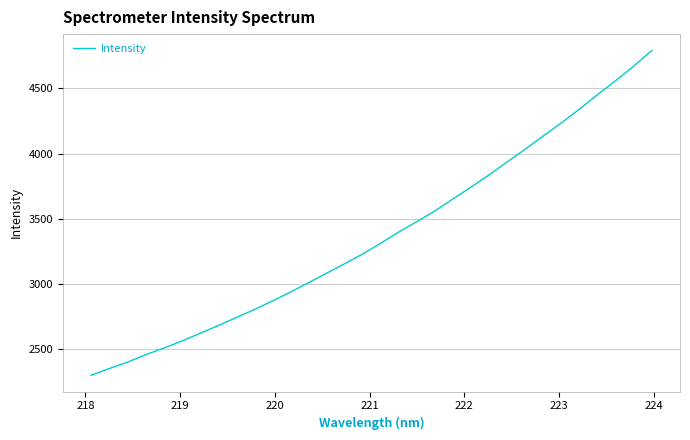

What is the greatest value displayed?

4791.7